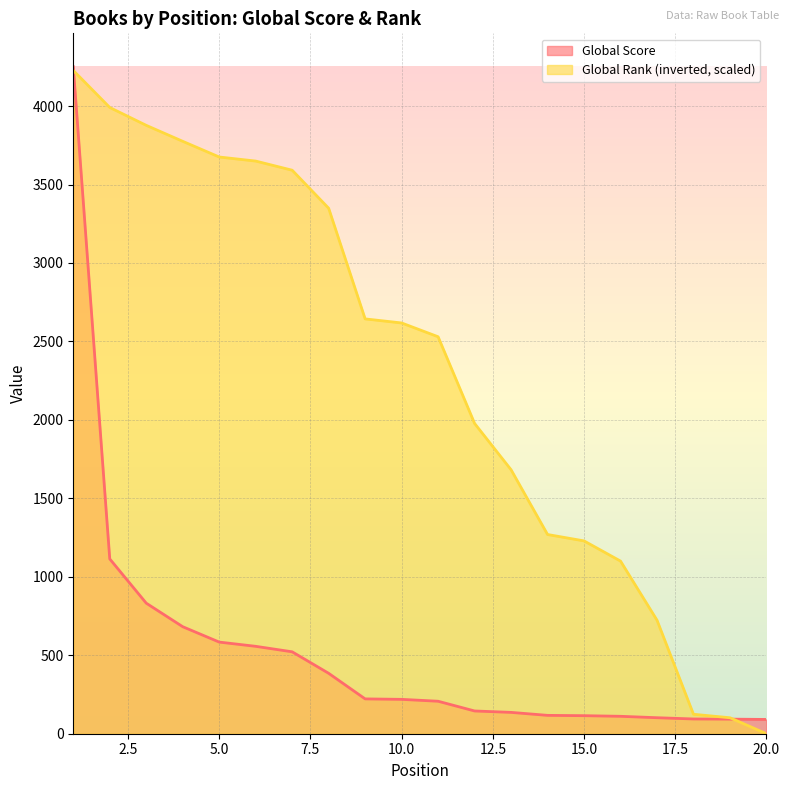

The Global Rank (scaled) series shows 3348.8 at 8. True or false?

True